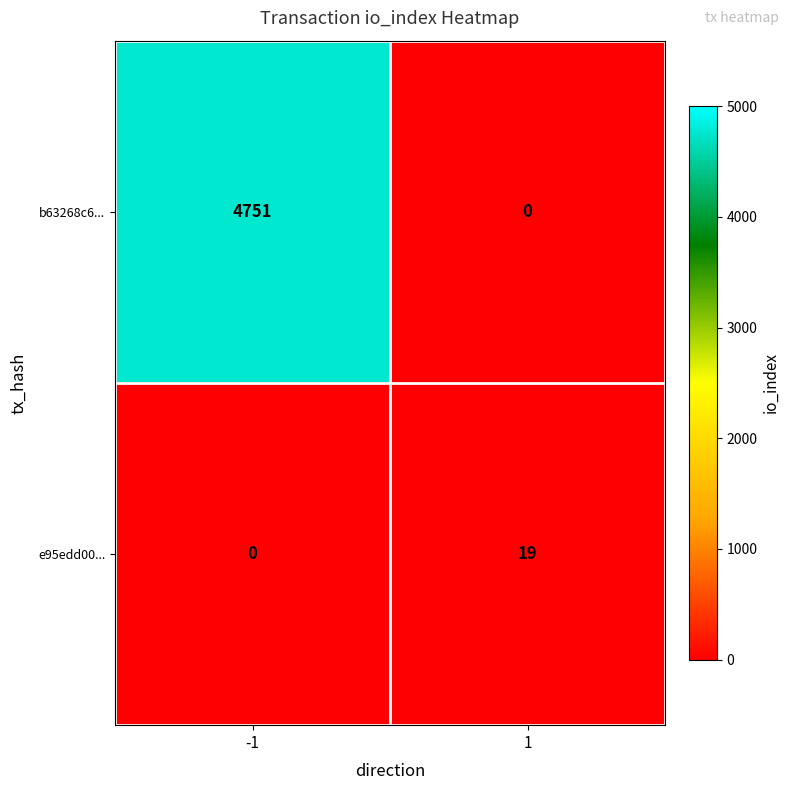

What is the average value of the e95edd00... series?

10